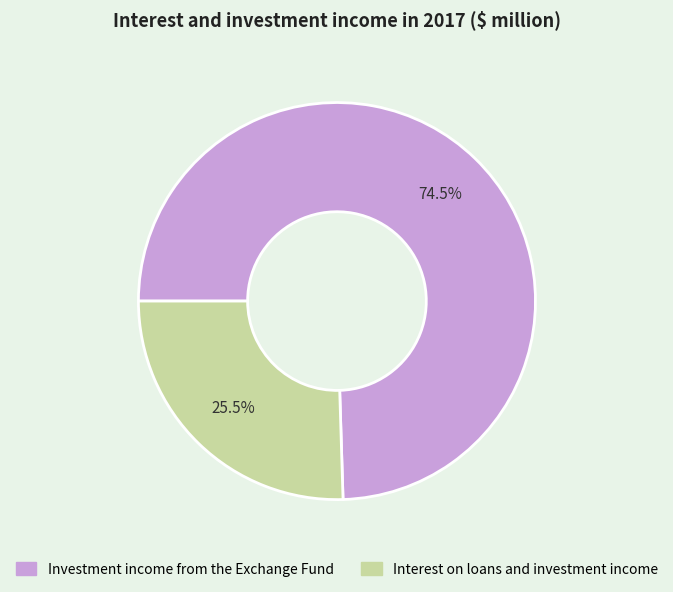

What is the ratio of the value at Interest on loans and investment income to the value at Investment income from the Exchange Fund?

0.3